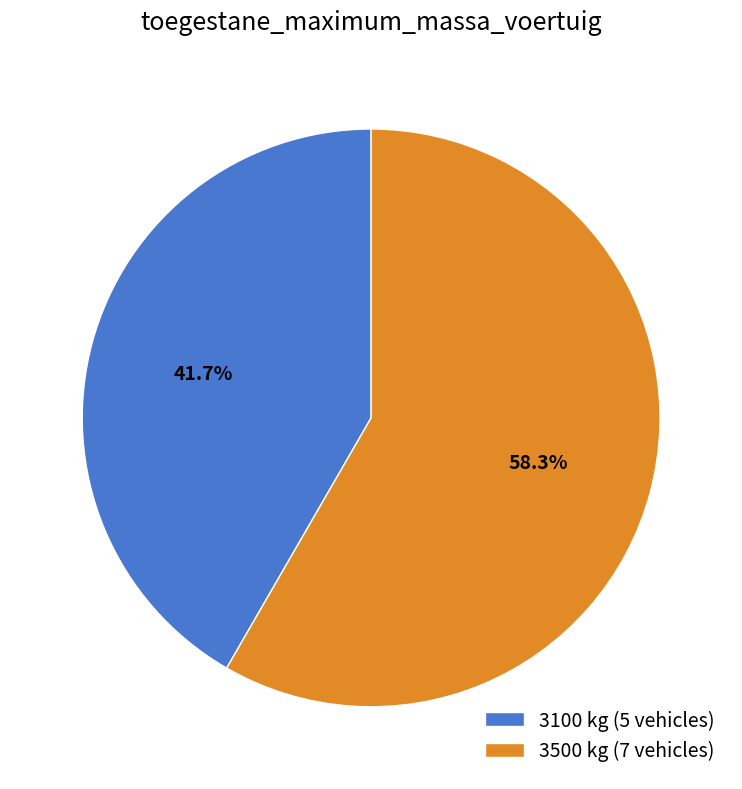

Rank the categories by value from lowest to highest.

3100 kg (5 vehicles), 3500 kg (7 vehicles)